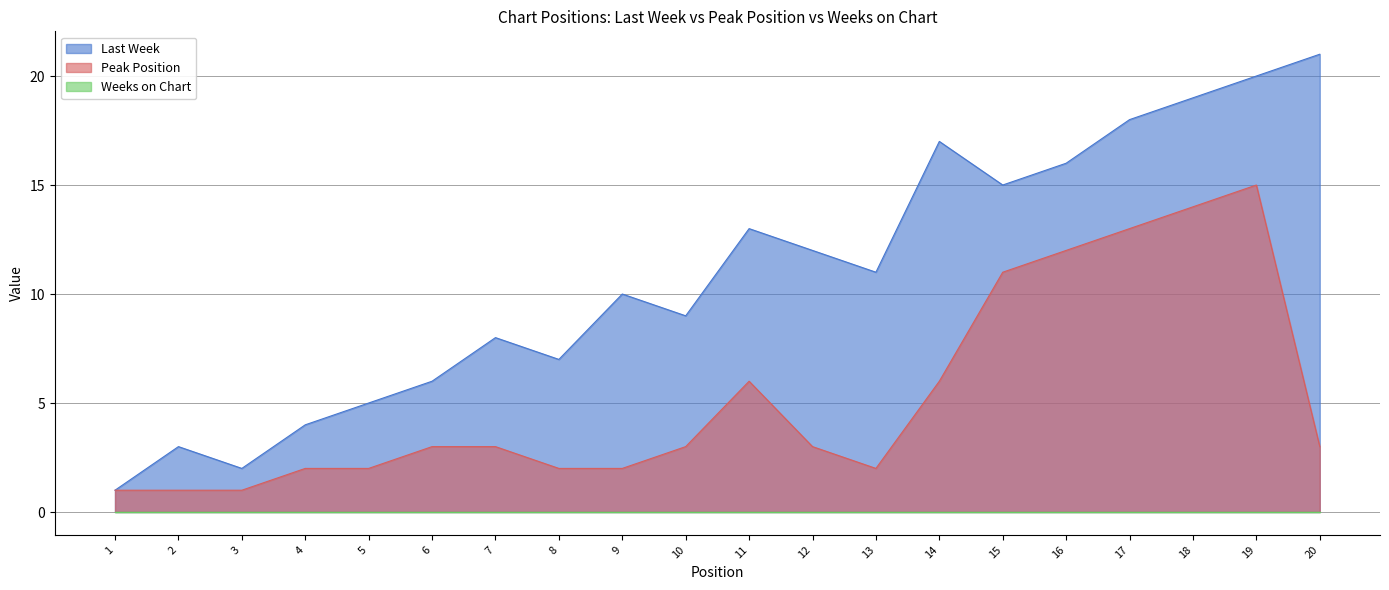

True or false: Peak Position and Last Week cross at least once.

False